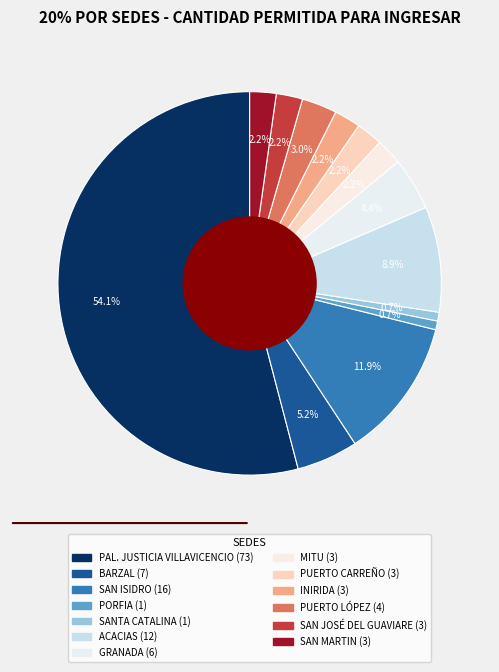

Count the number of slices in the pie.

13